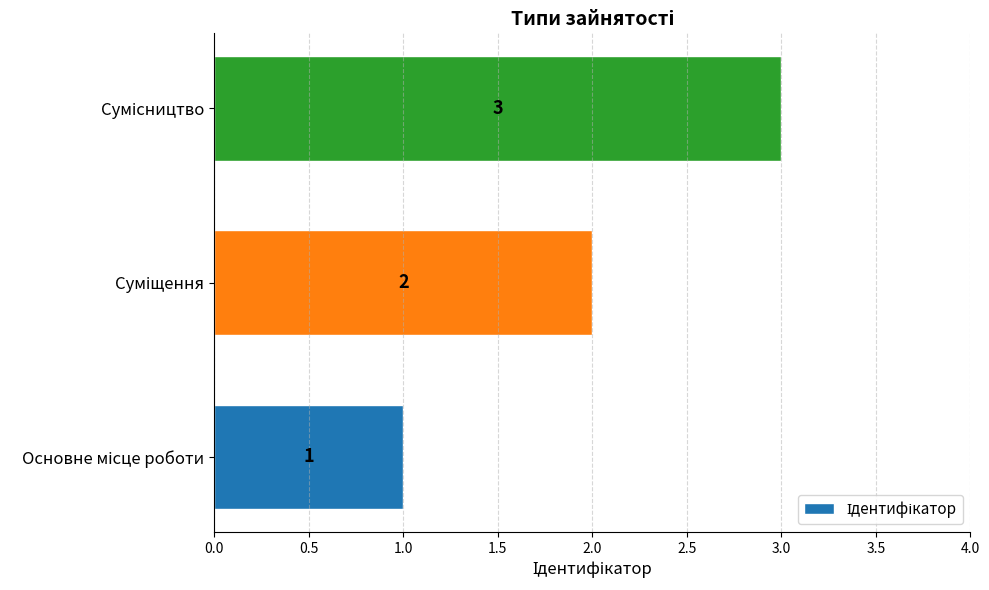

Count the values in the range 1 to 3.

3